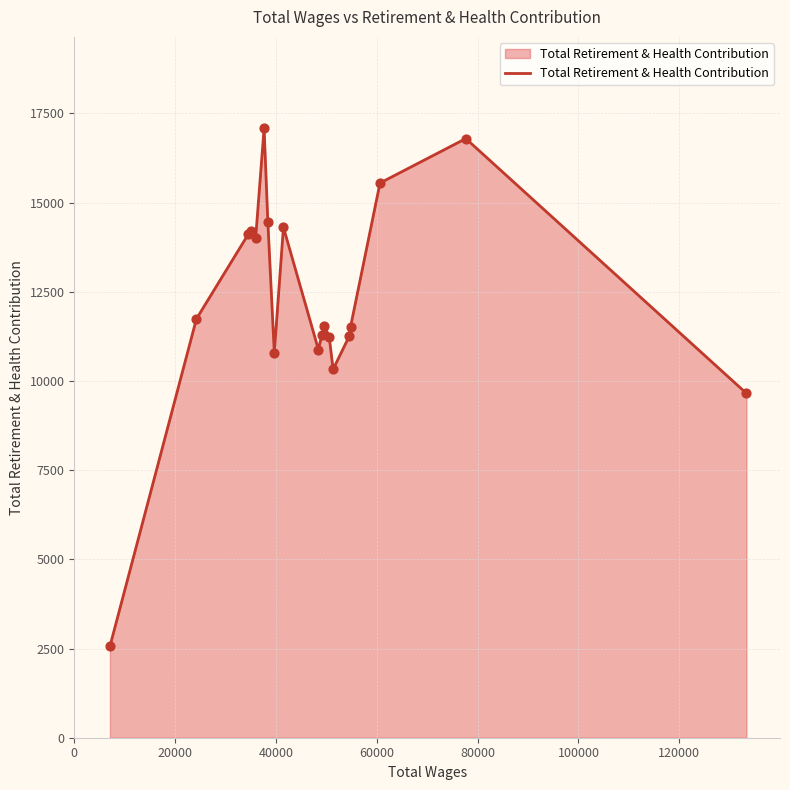

What is the greatest value displayed?

17085